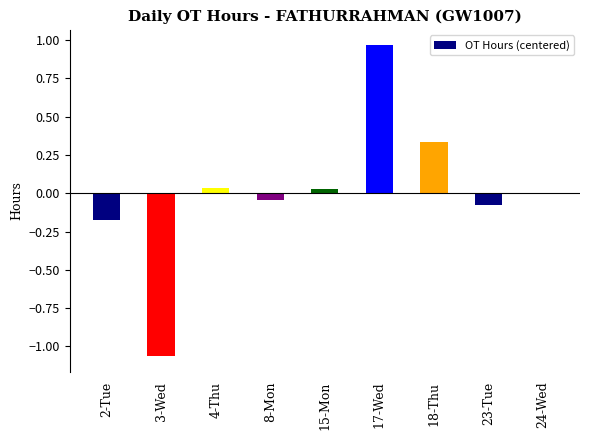

The chart shows a value of 0.4 at 17-Wed. True or false?

False